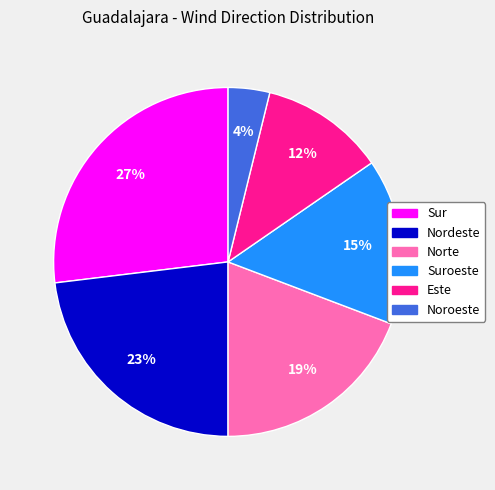

To the nearest percent, what percentage of the pie is Nordeste?

23%